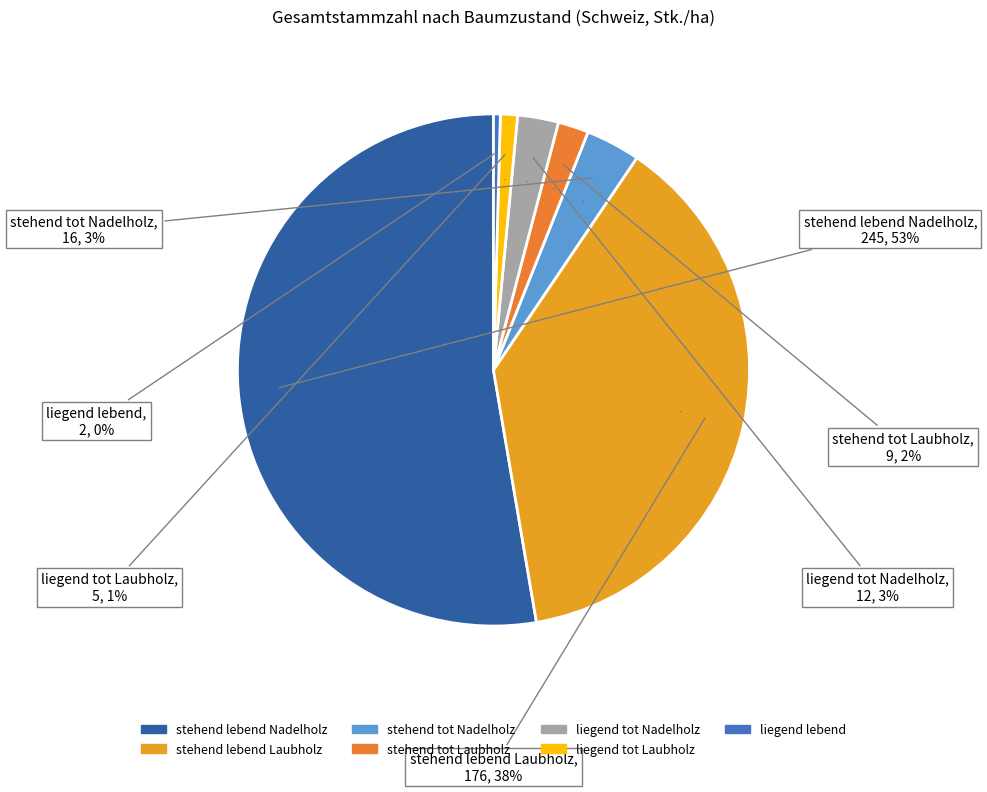

How many slices are in this pie chart?

7